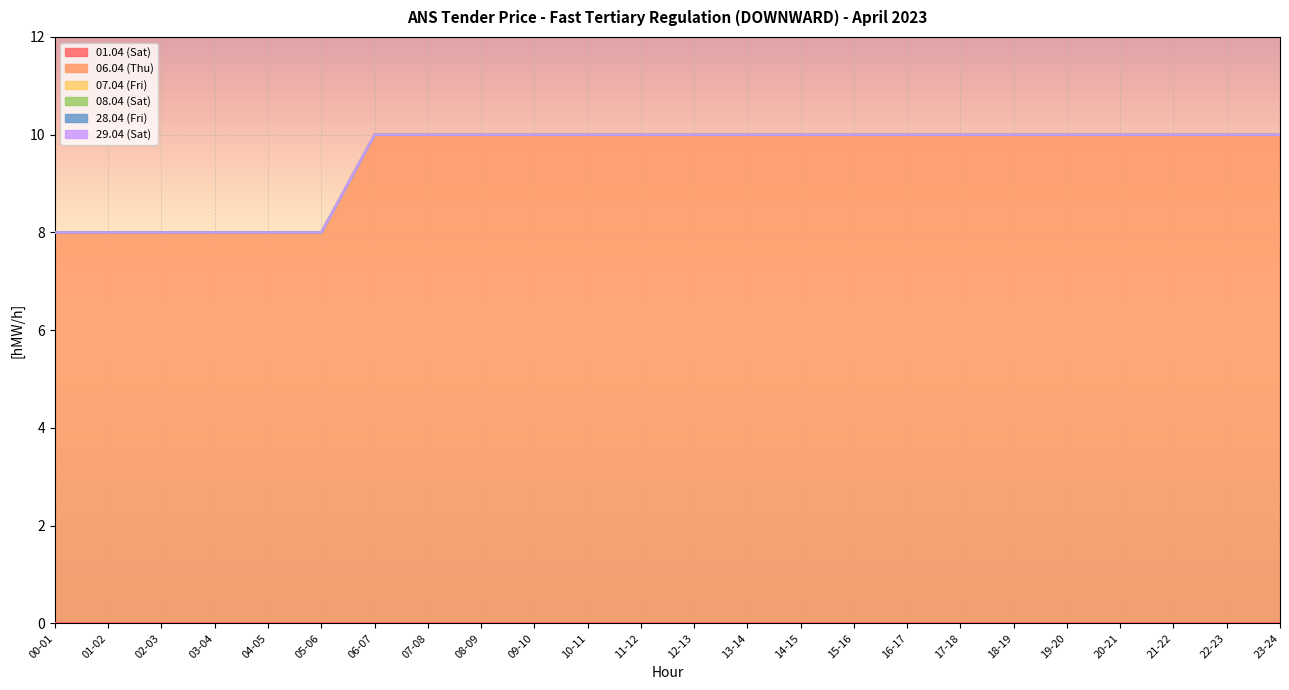

Rank the series by their maximum value, from highest to lowest.

06.04 (Thu), 01.04 (Sat), 07.04 (Fri), 08.04 (Sat), 28.04 (Fri), 29.04 (Sat)